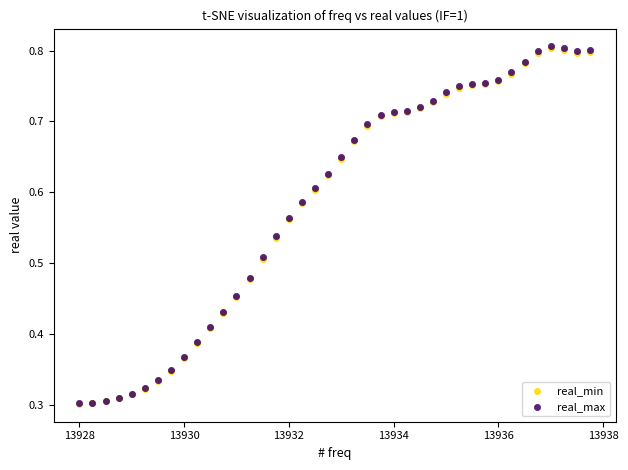

What are all the series names shown in the legend?

real_min, real_max